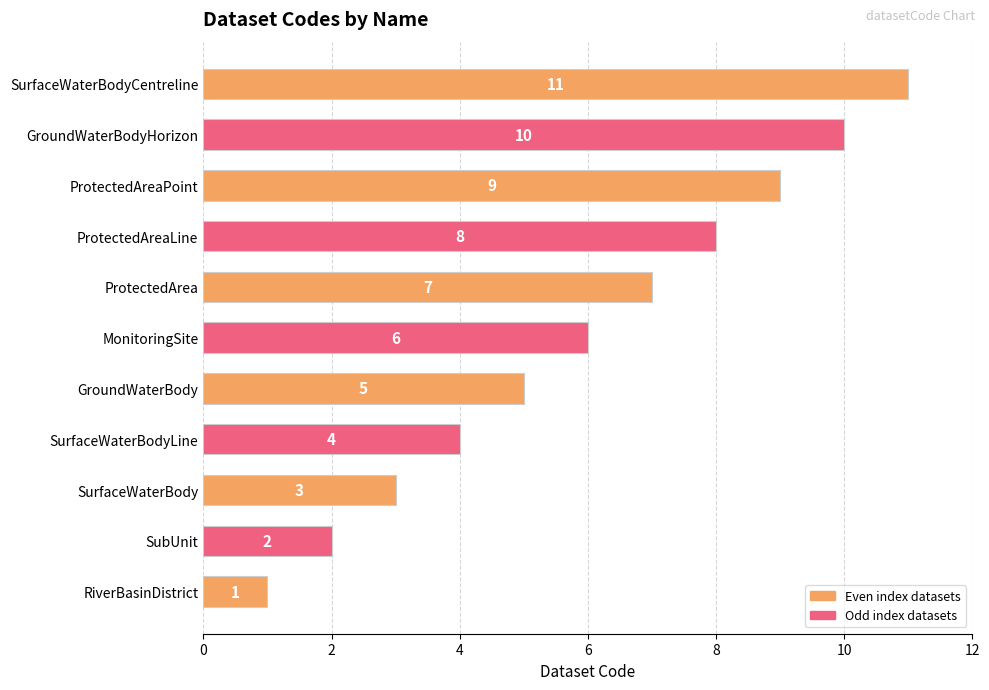

How many categories are shown in the chart?

11